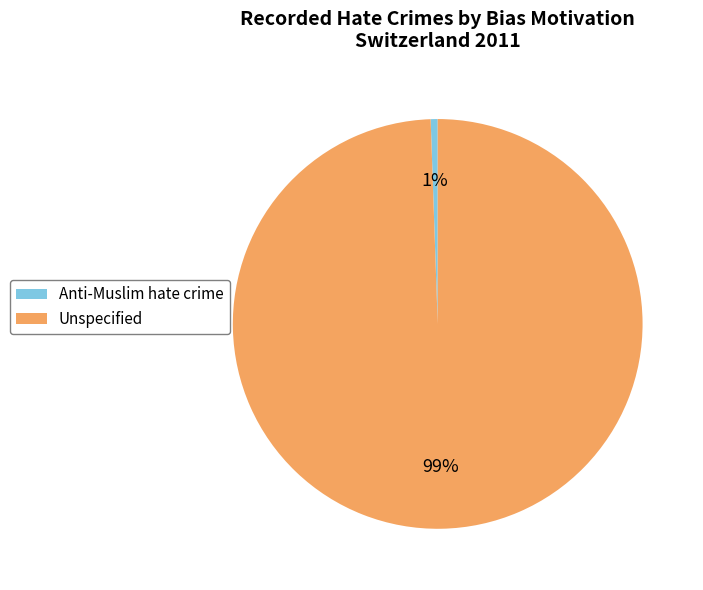

The Anti-Muslim hate crime slice represents 11% of the pie. True or false?

False